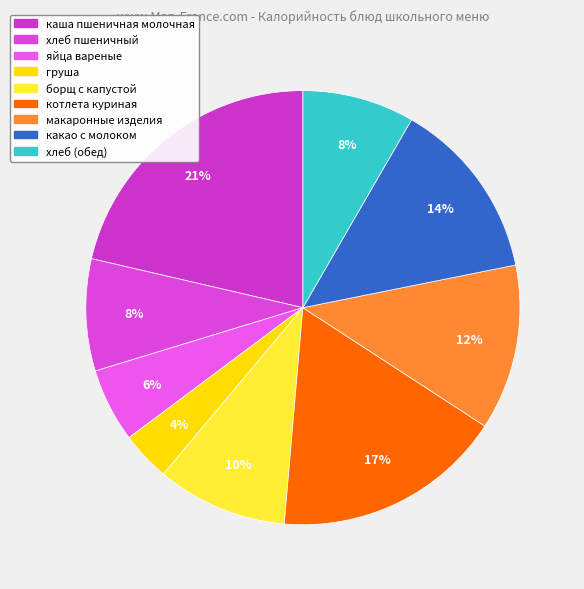

What is the largest slice in the pie chart?

каша пшеничная молочная